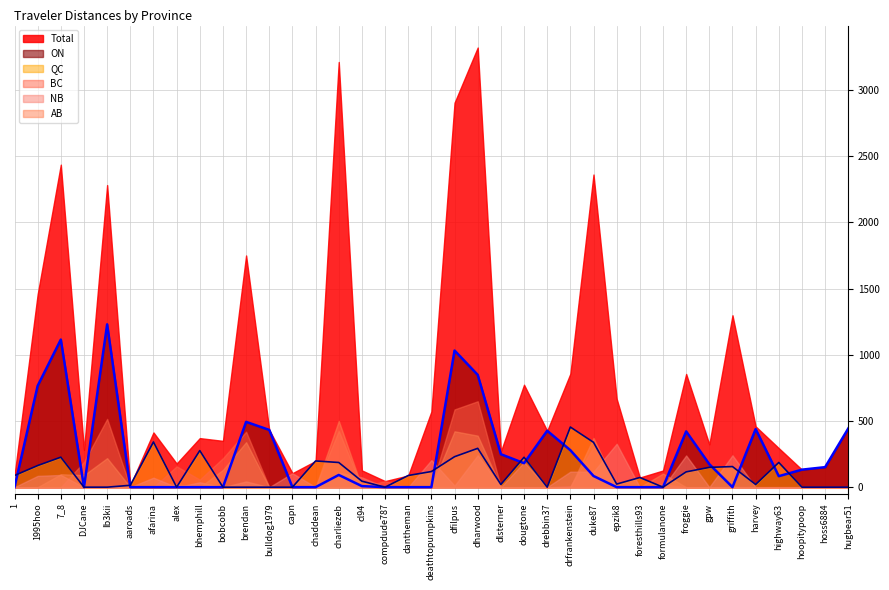

The ON (line) series shows 0.0 at foresthills93. True or false?

True